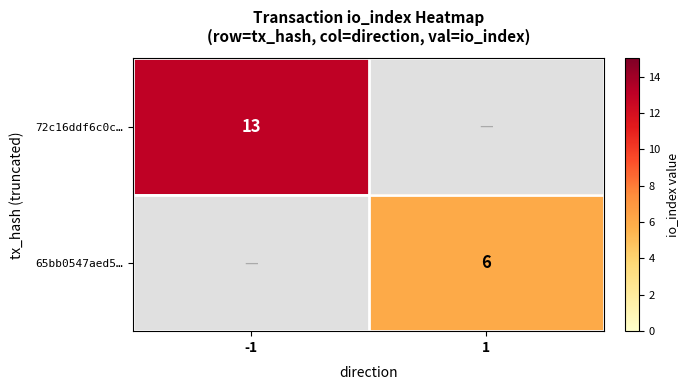

Is it true that 65bb0547aed5… equals 6 at 1?

True